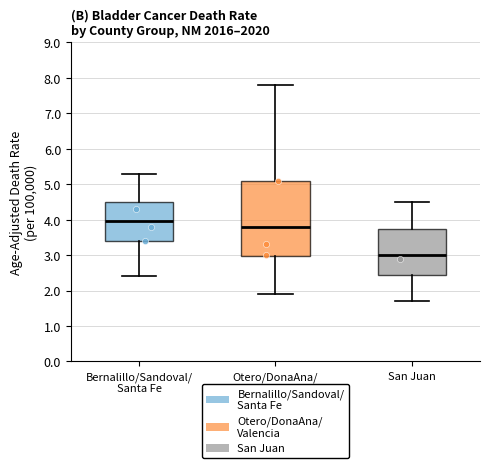

Where does the median line of the box for Otero/DonaAna/ Valencia sit on the y-axis? The values are not printed on the chart, so give them approximately, as read against the axis.

3.8